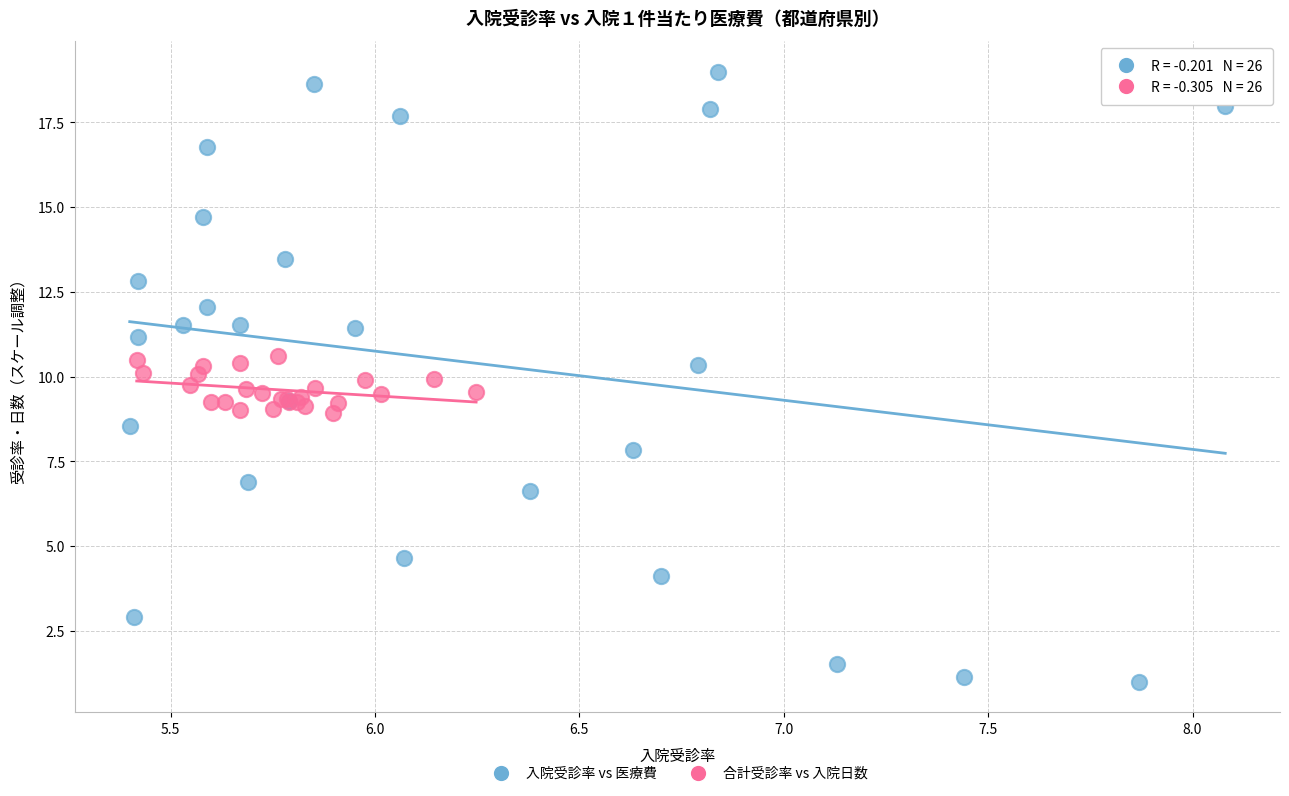

Which series contains the highest Y value?

入院受診率 vs 医療費